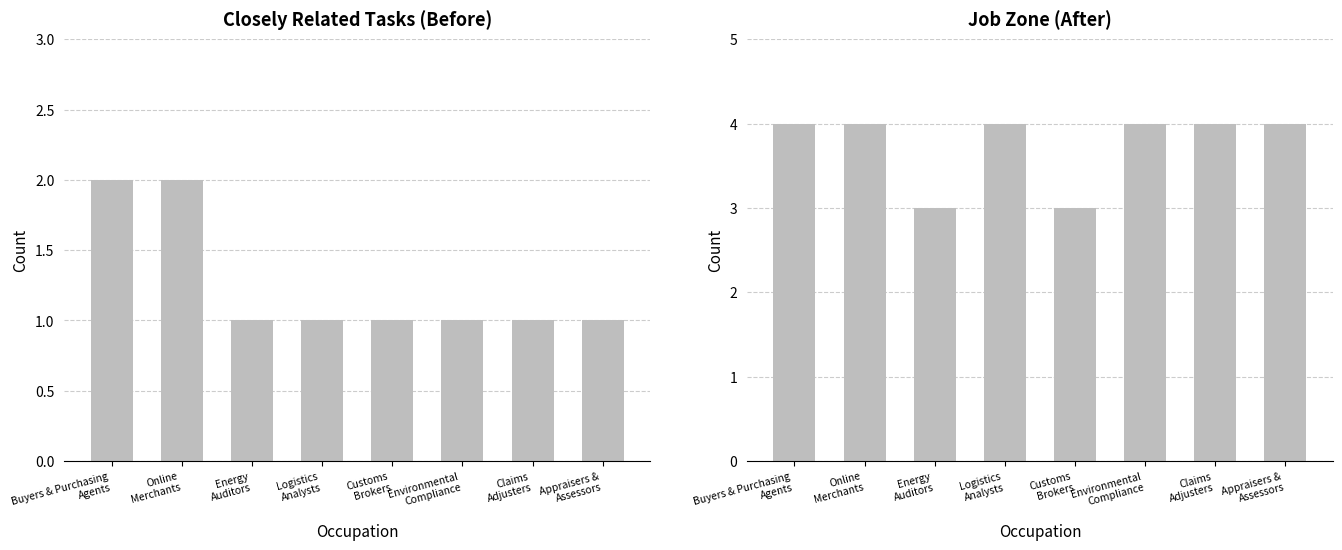

List the series in order of their overall mean, highest first.

Job Zone, Closely Related Tasks